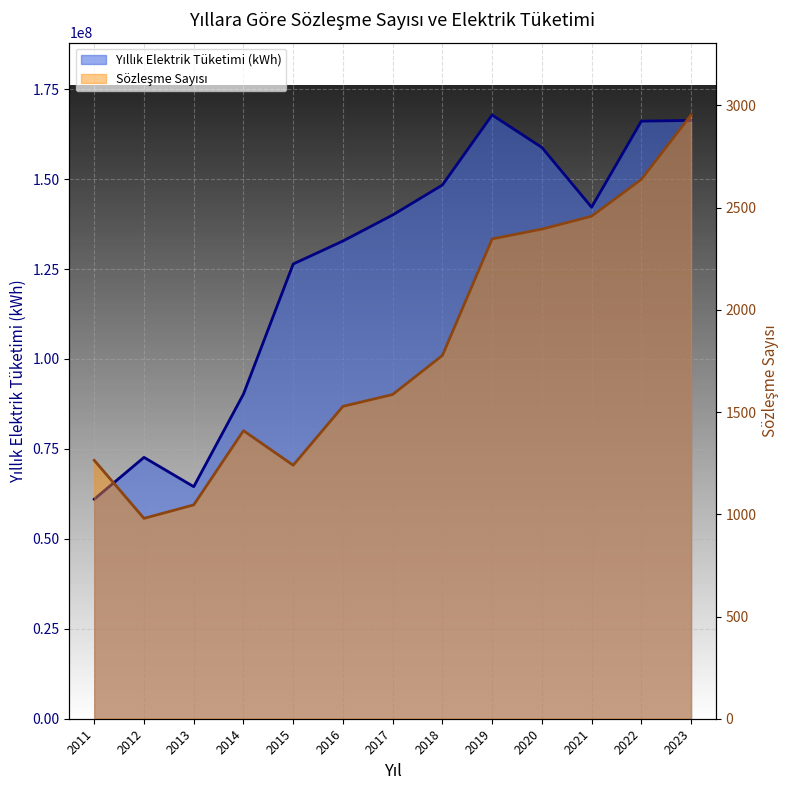

What is the value of the Yıllık Elektrik Tüketimi (kWh) point at the 13th from the left?

166297217.0